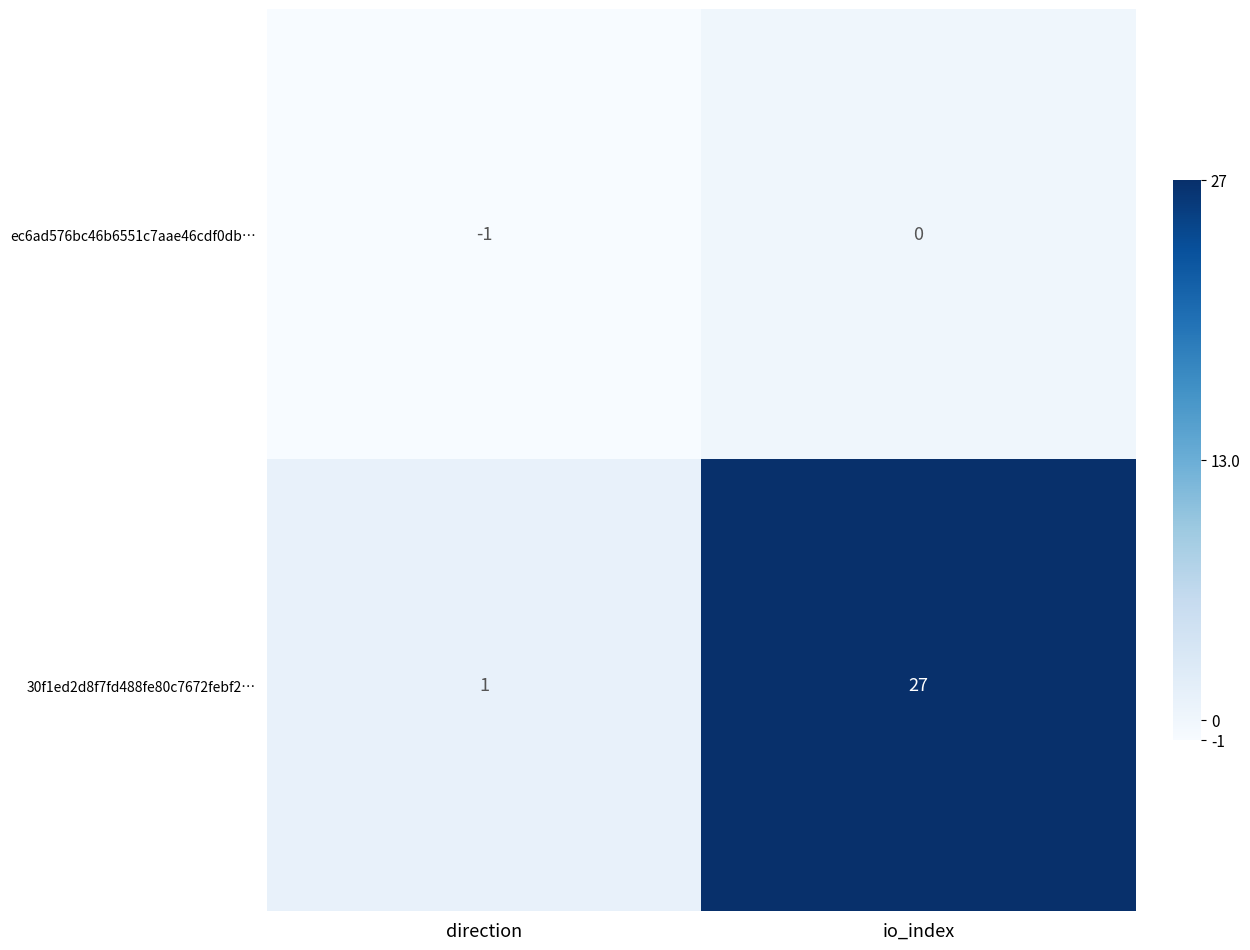

At direction, list the series in order from largest to smallest.

30f1ed2d8f7fd488fe80c7672febf2…, ec6ad576bc46b6551c7aae46cdf0db…